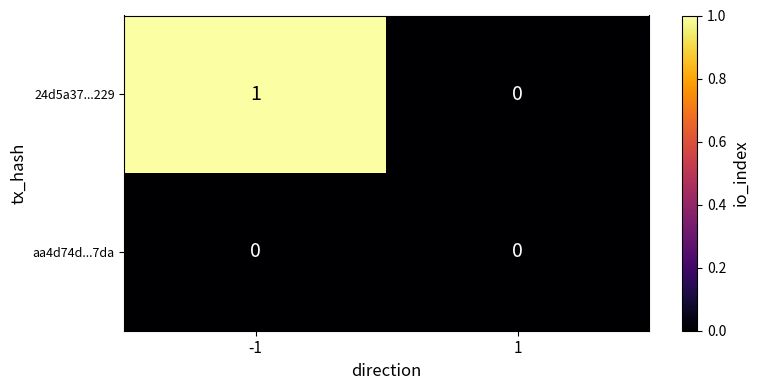

At which category is the sum across all series the highest?

-1